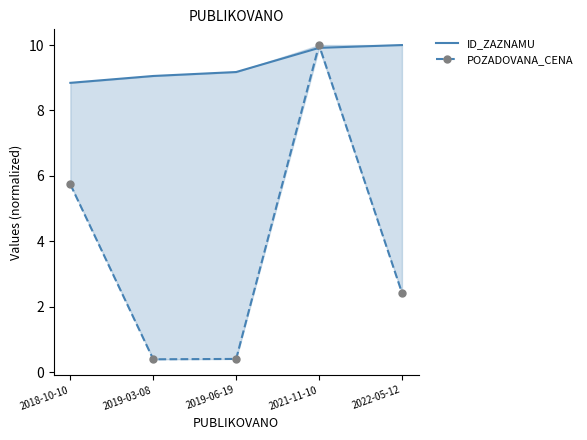

Between 2018-10-10 and 2022-05-12, which is larger?

2022-05-12